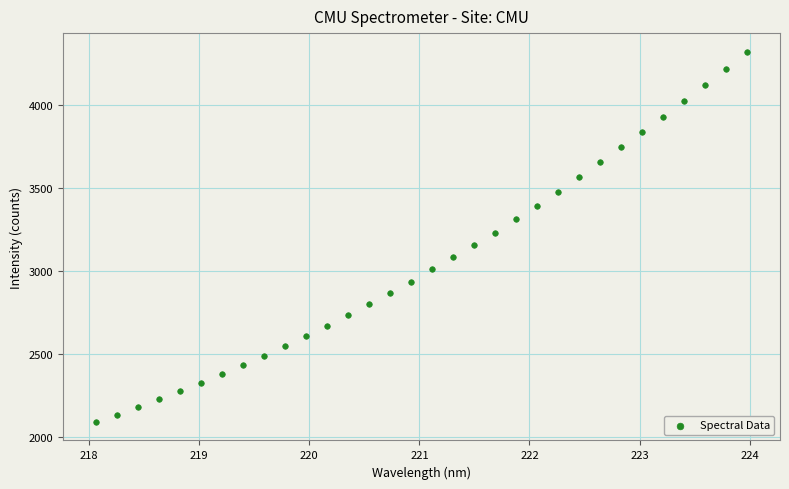

What is the range of Y values (max minus min)?

2227.0